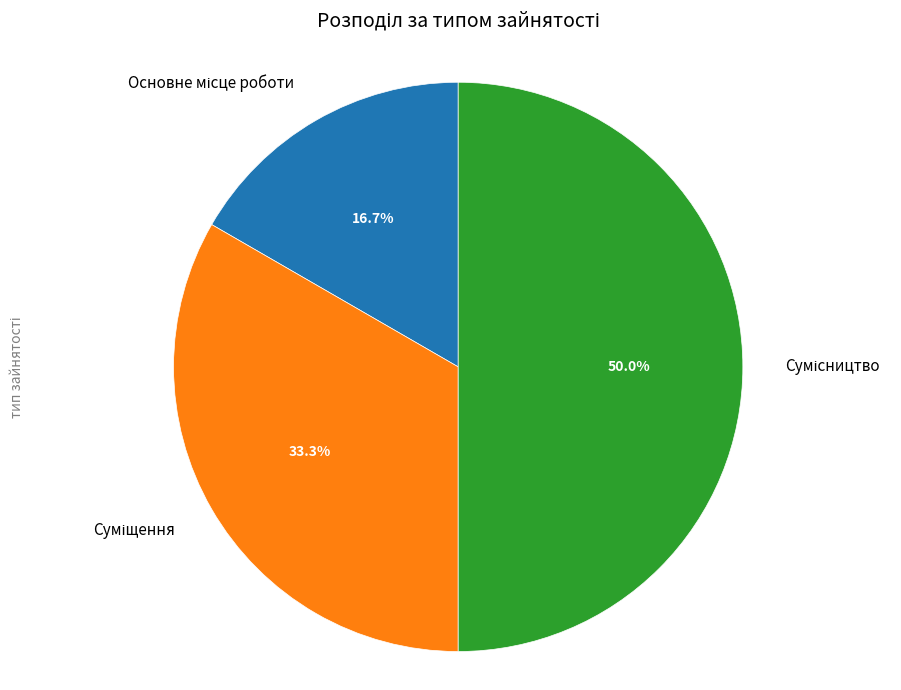

Is the sum of Основне місце роботи and Суміщення greater than half?

No